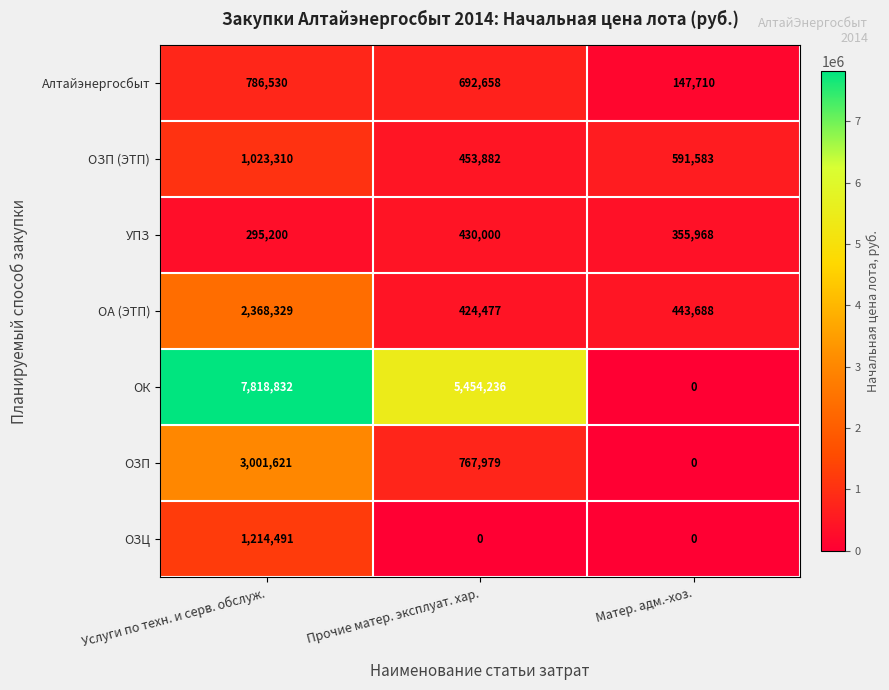

What is the spread (max minus min) of values at Матер. адм.-хоз.?

591583